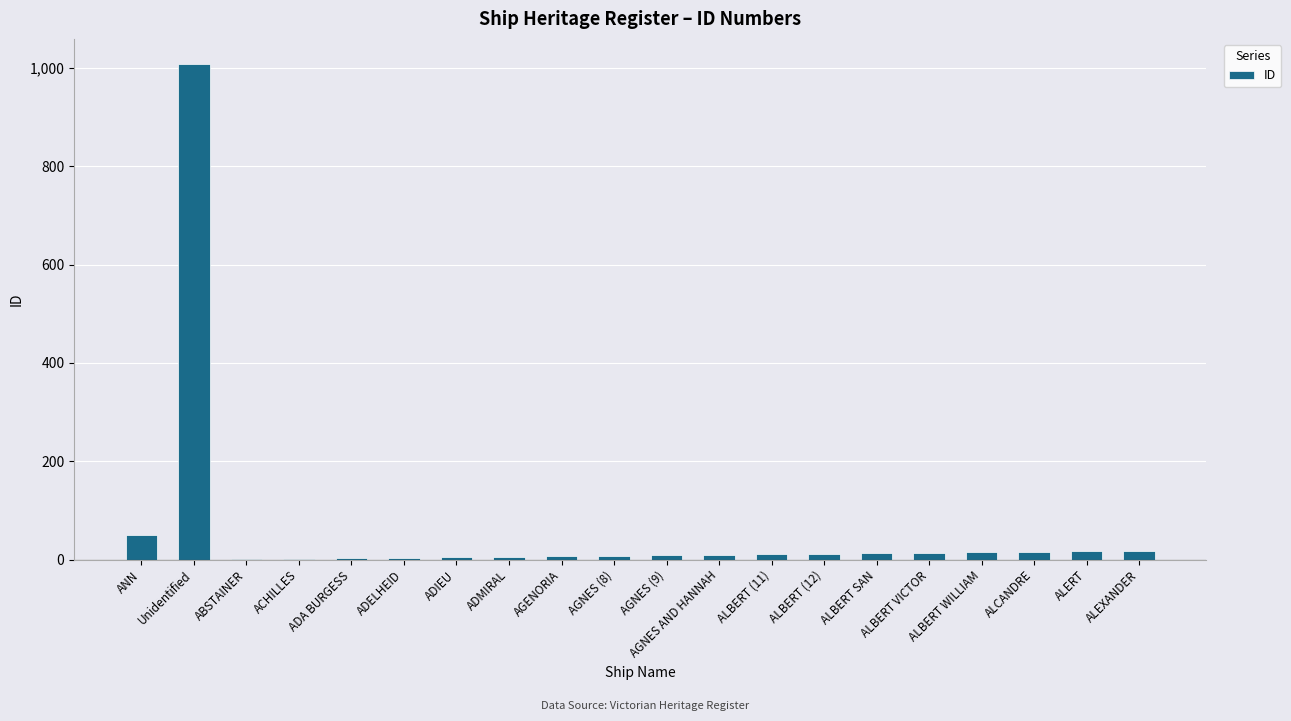

At which label is the value closest to 505?

ANN